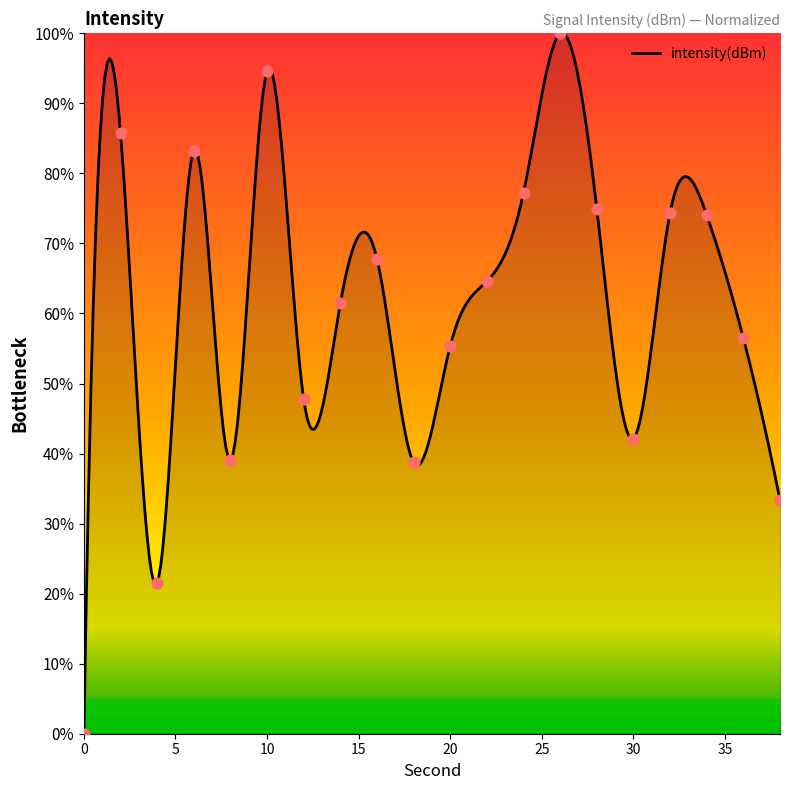

Between 0 and 24, which is larger?

24